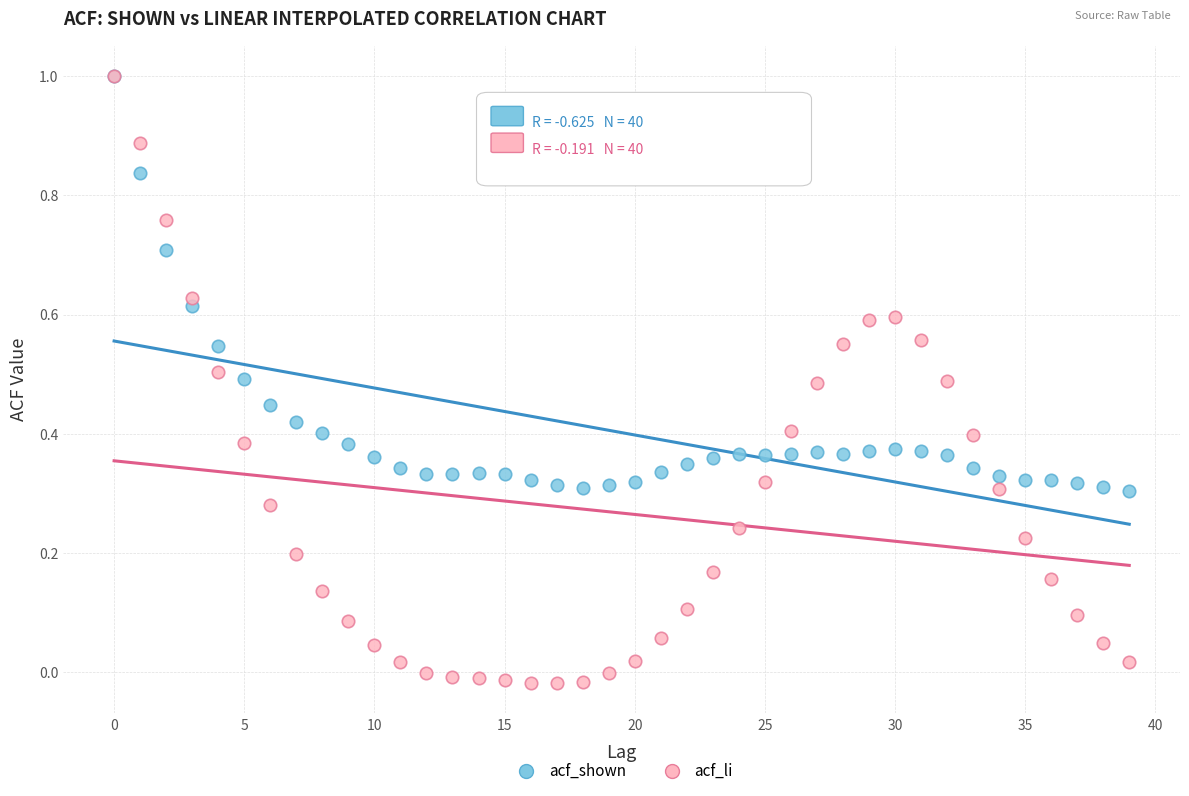

What are all the series names shown in the legend?

acf_shown, acf_li